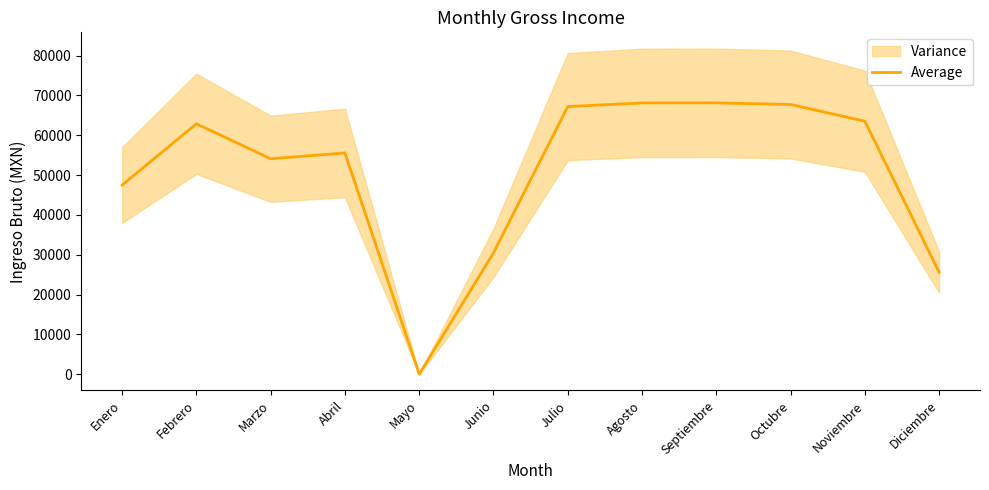

How many data points are less than 62860?

6